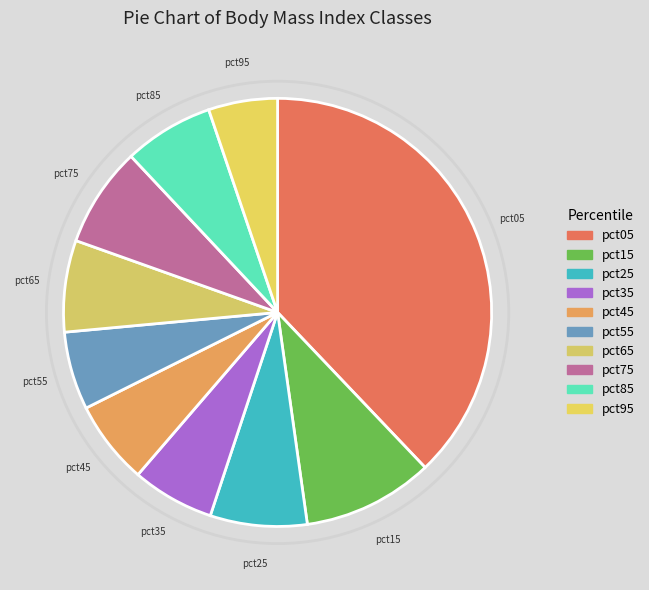

Which category has the biggest portion of the pie?

pct05